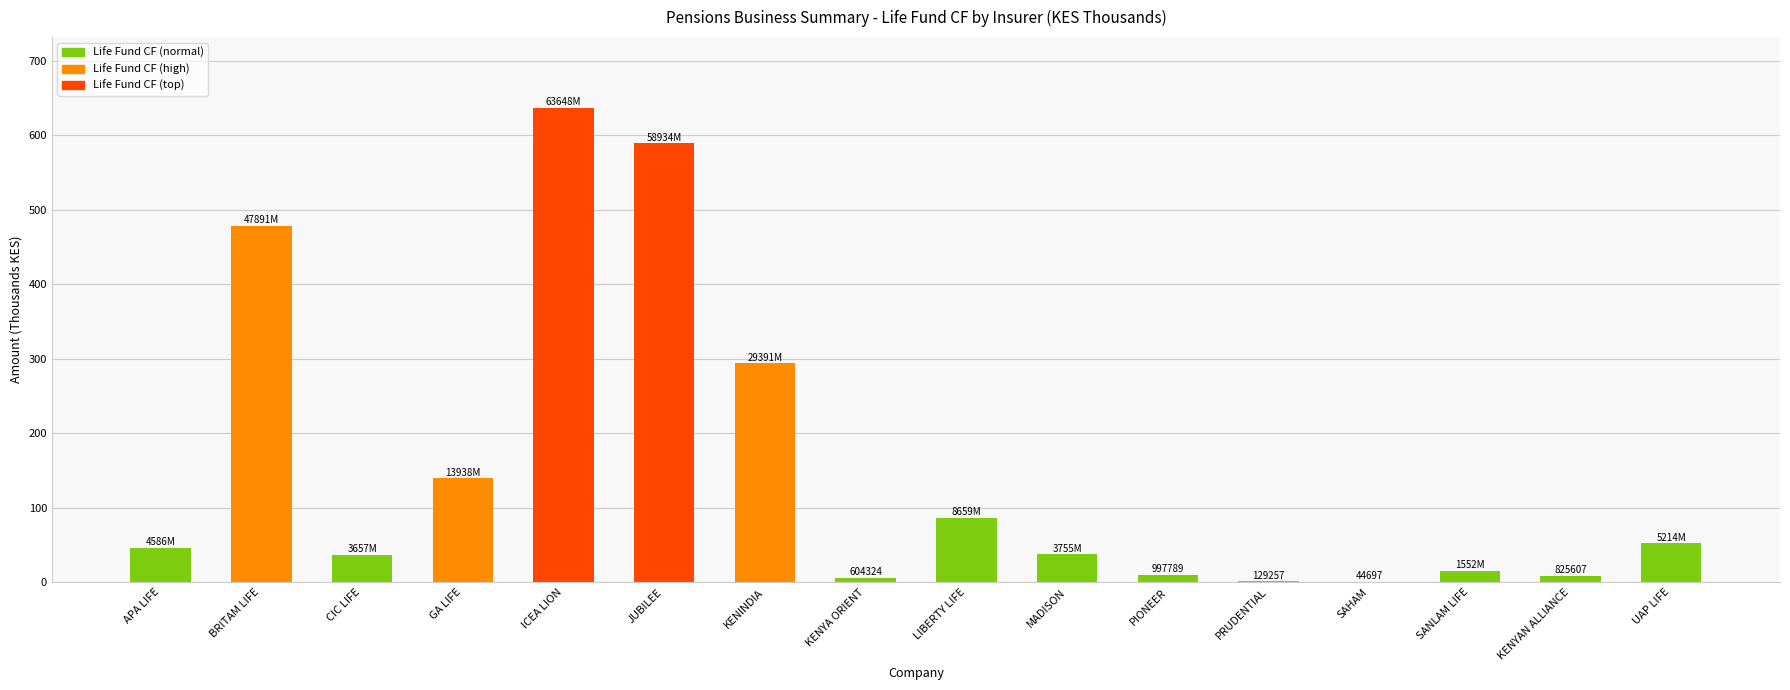

Are the bars horizontal?

No